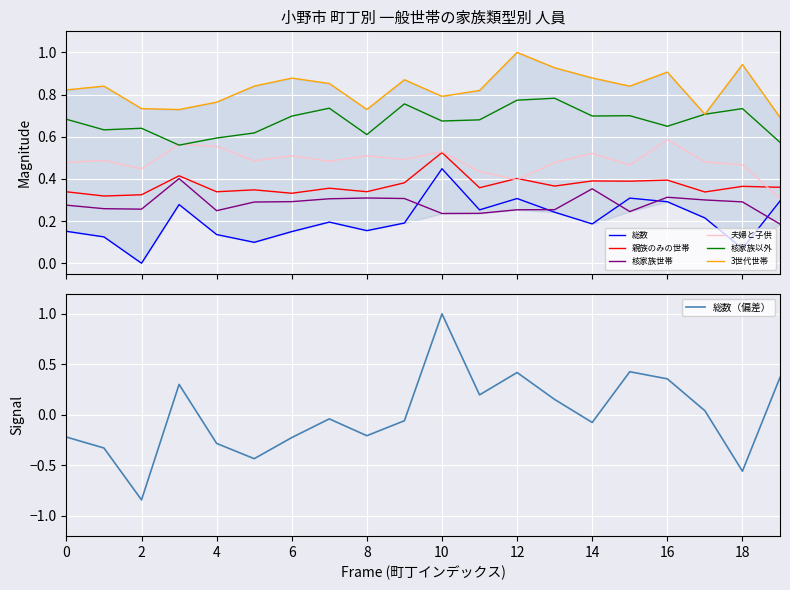

True or false: 核家族以外 and 親族のみの世帯 cross at least once.

False